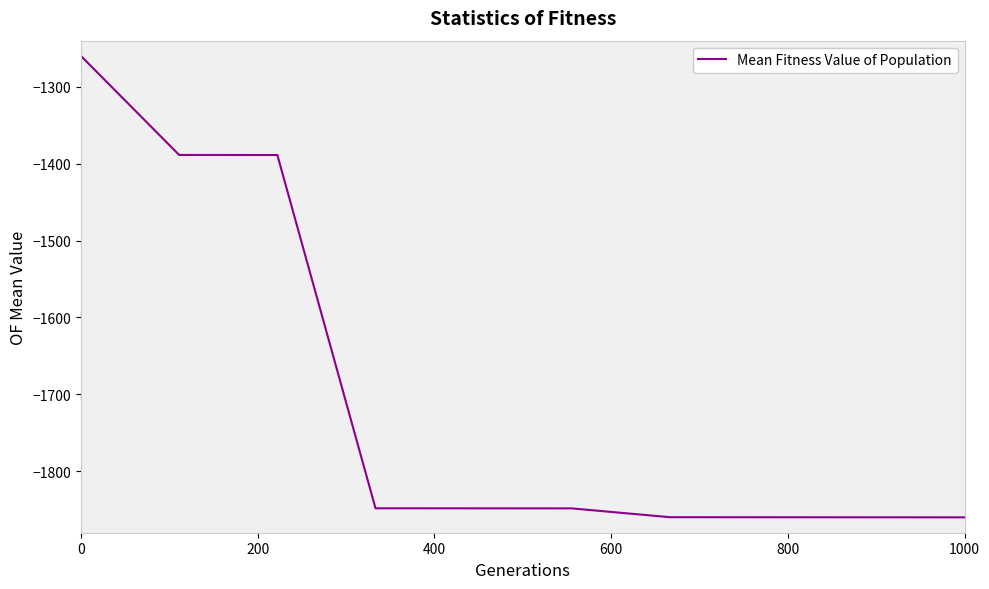

What is the minimum value shown in the chart?

-1860.0